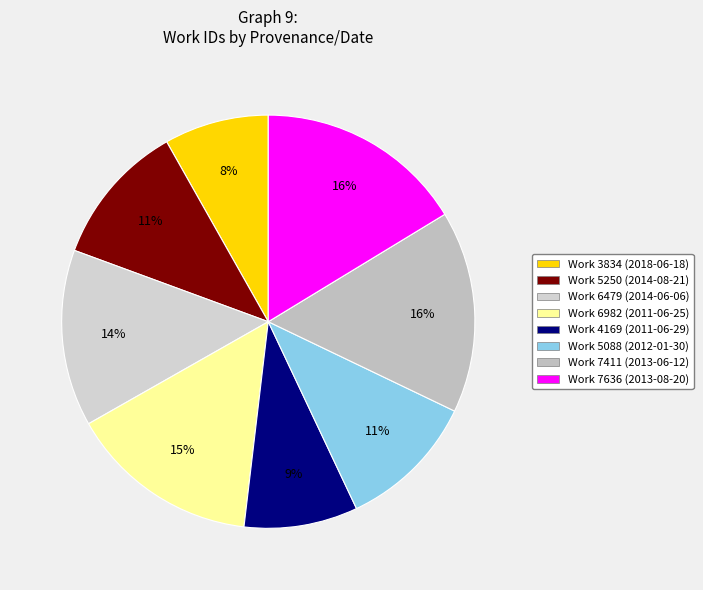

Combined, what portion of the pie is Work 3834 (2018-06-18) and Work 7636 (2013-08-20)?

24.5%